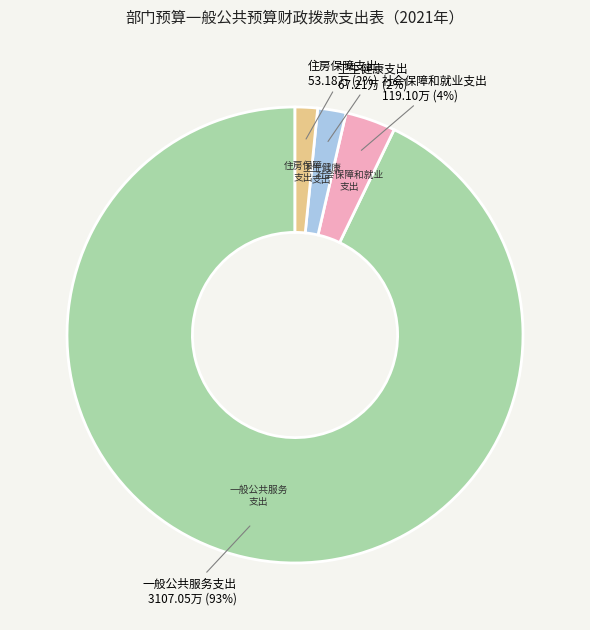

Is there a majority slice in this chart?

Yes